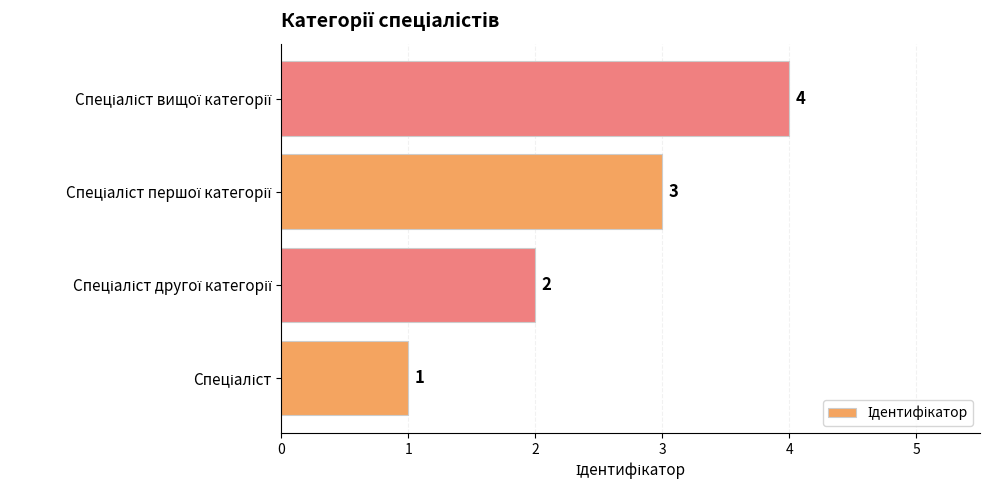

How many bars are there in total?

4